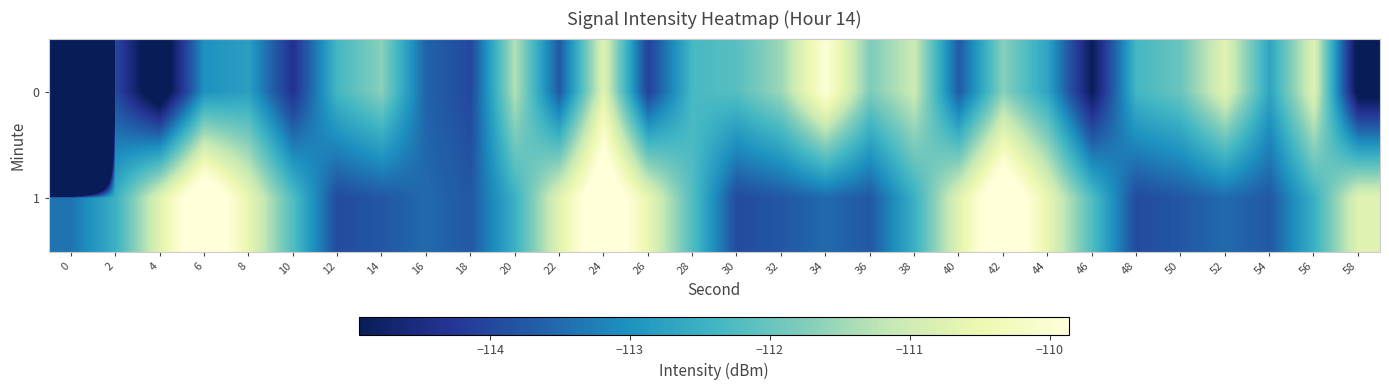

What is the difference between the highest and lowest values at 22?

3.0